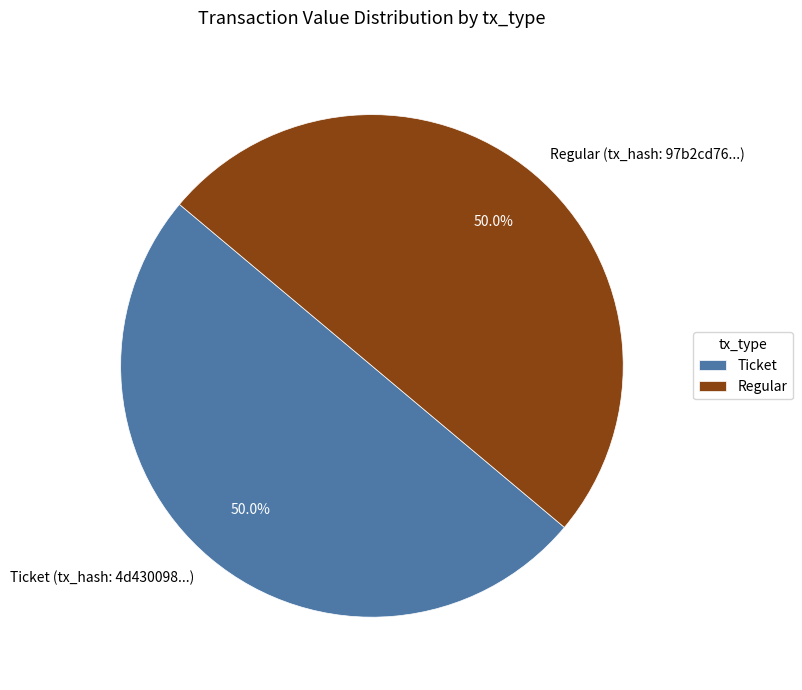

How many segments does this pie chart have?

2